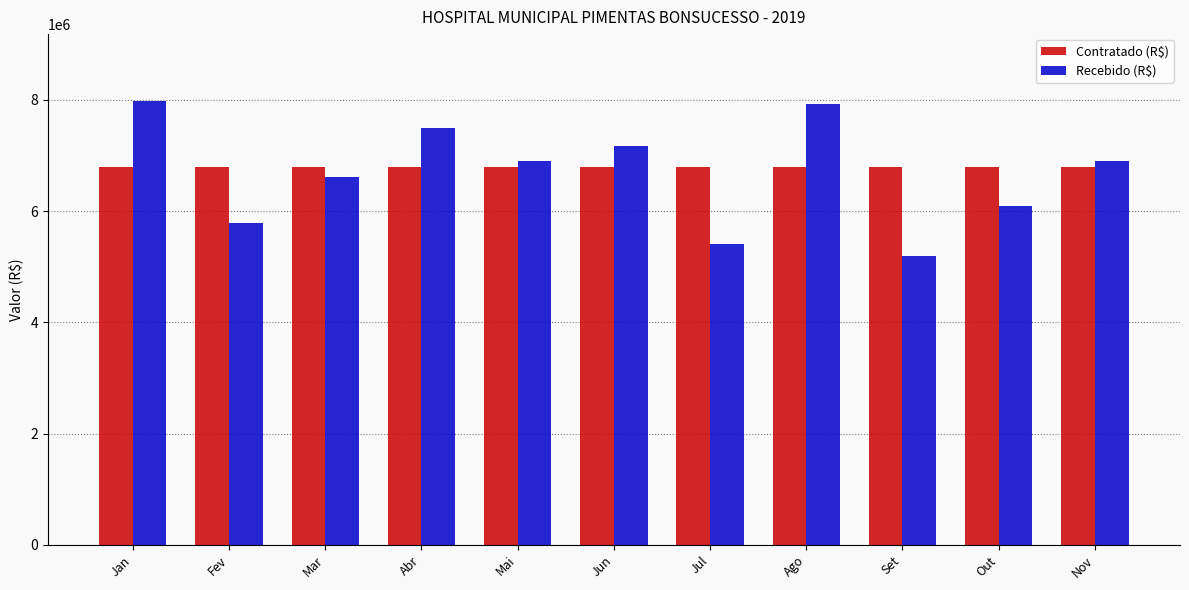

At Nov, list the series in order from largest to smallest.

Recebido (R$), Contratado (R$)